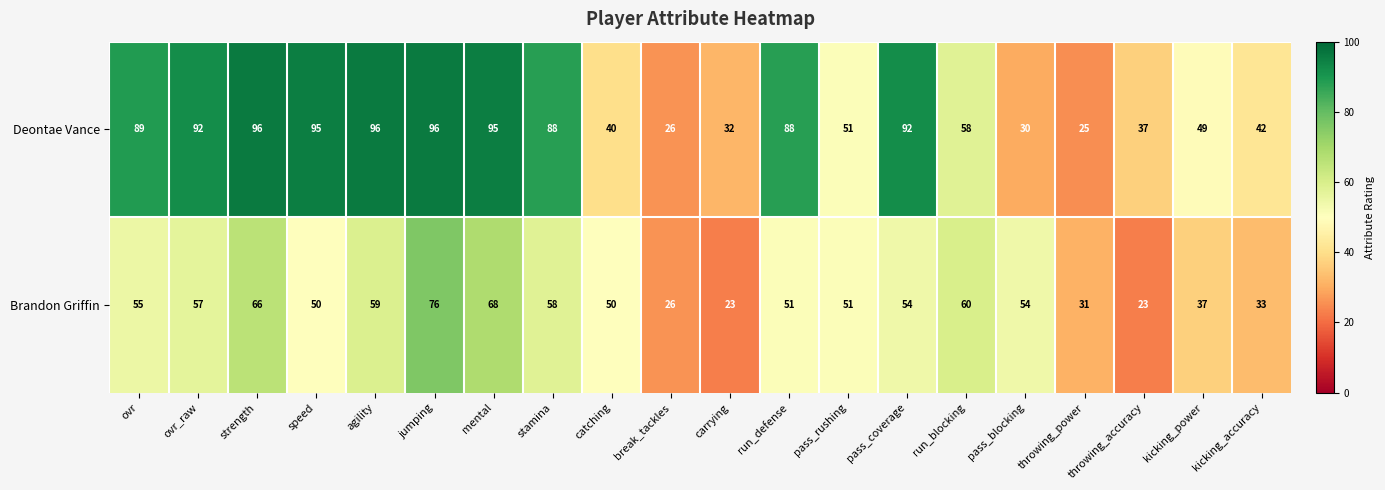

What is the average value of the Brandon Griffin series?

49